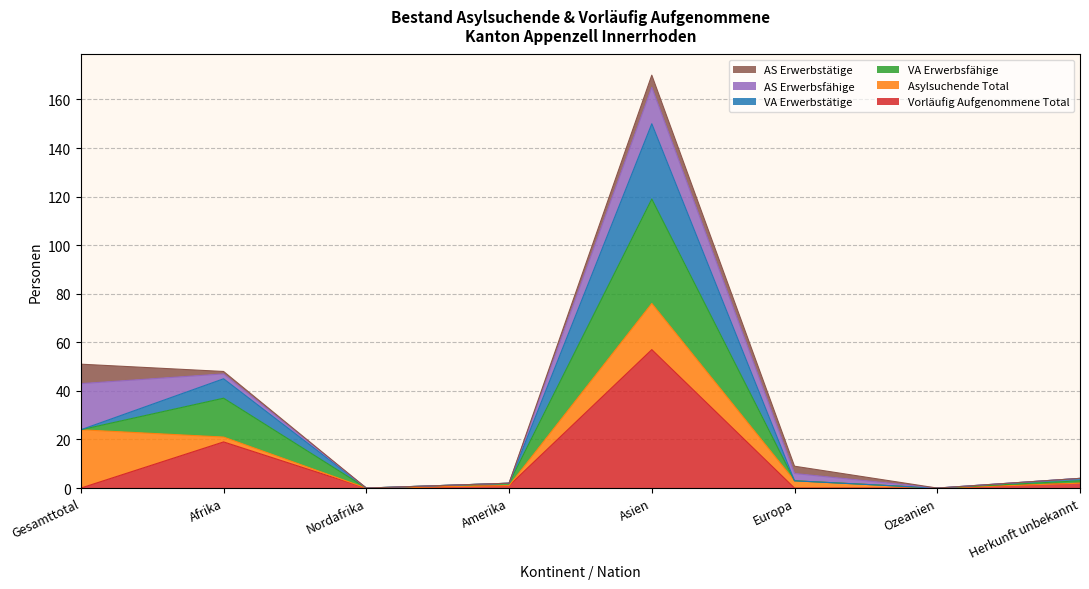

What position from the left is Afrika?

2